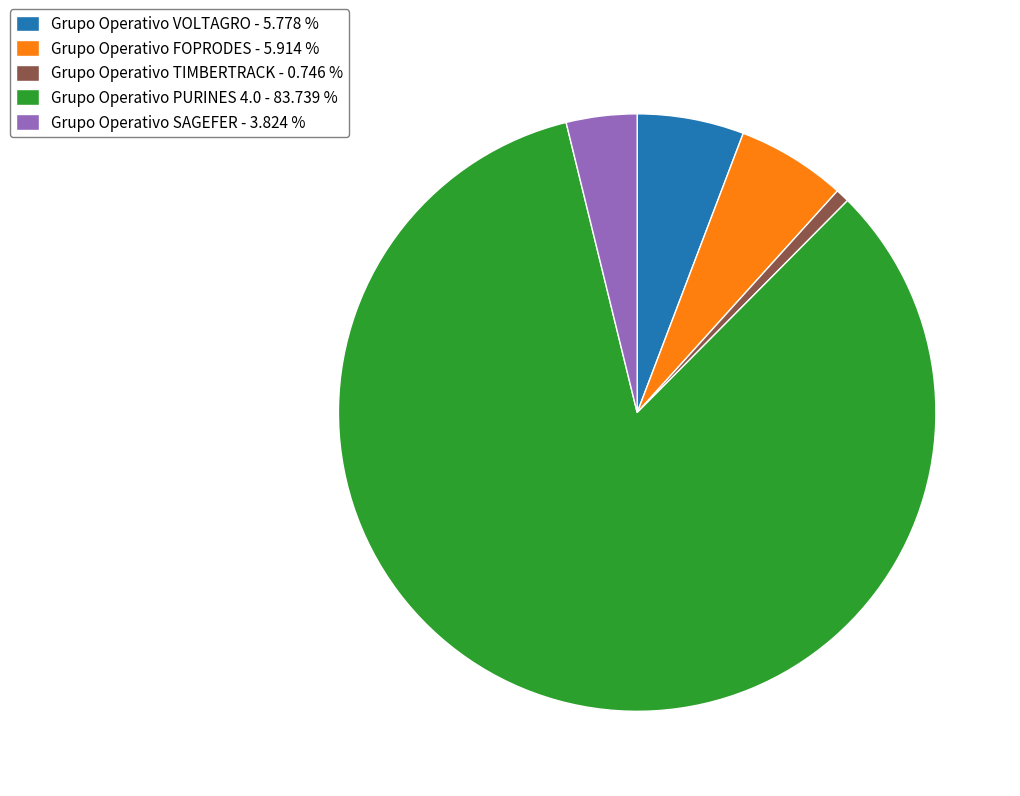

Approximately how many times larger is the value at Grupo Operativo FOPRODES compared to Grupo Operativo PURINES 4.0?

0.1